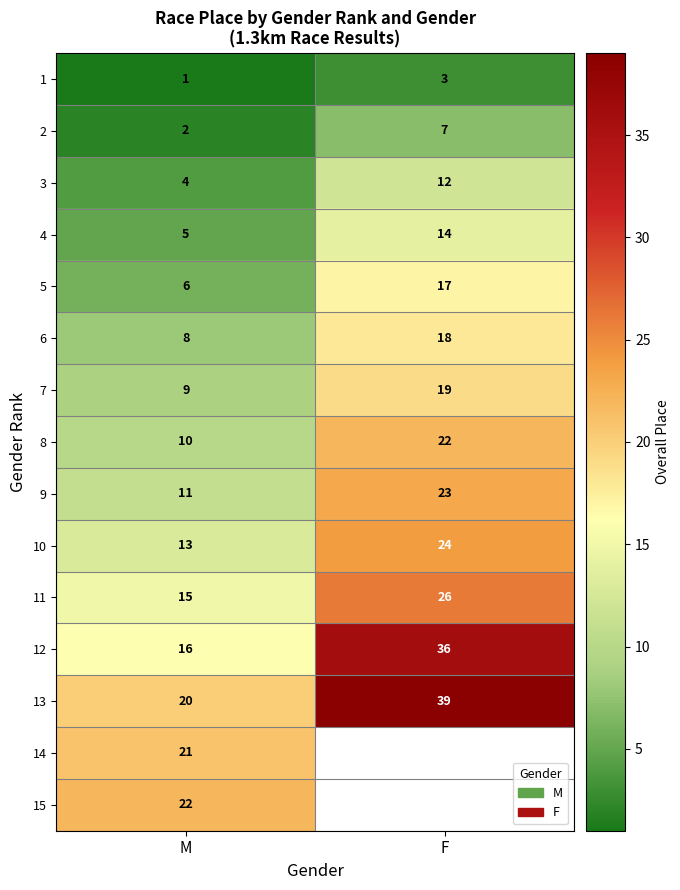

What is the difference between the maximum and minimum values in the 13 series?

19